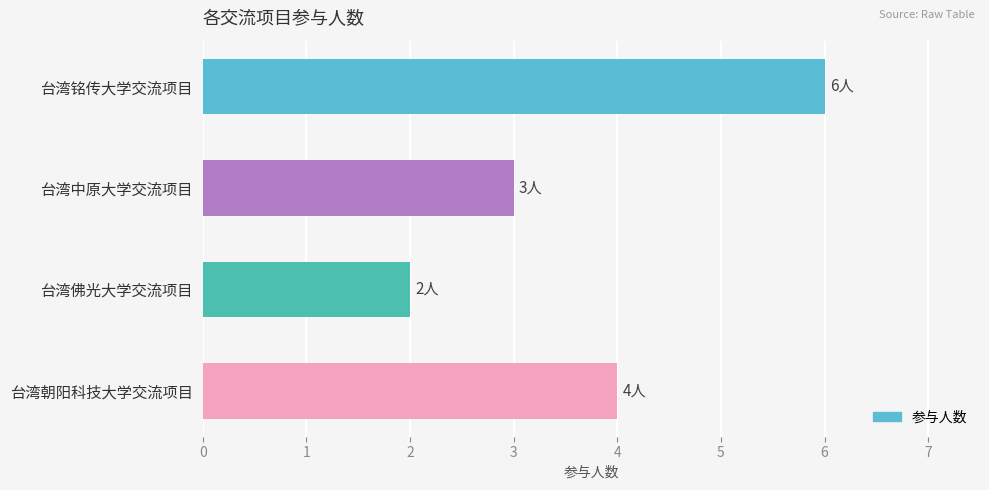

List the labels in order of value, smallest first.

台湾佛光大学交流项目, 台湾中原大学交流项目, 台湾朝阳科技大学交流项目, 台湾铭传大学交流项目